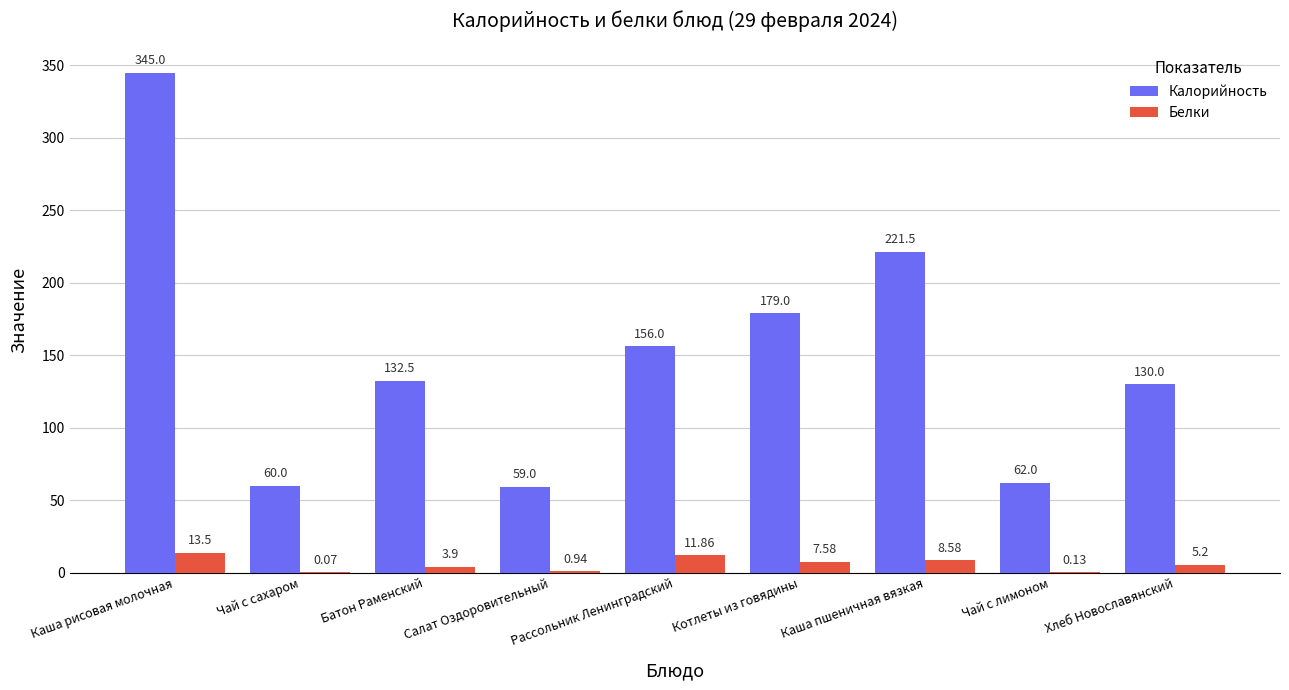

Which series changed the most between Батон Раменский and Салат Оздоровительный?

Калорийность